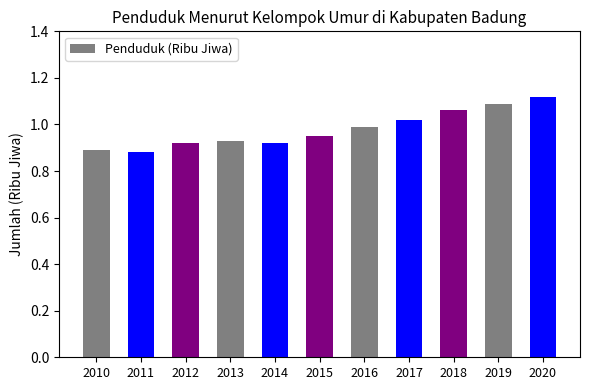

How many bars are there in total?

11